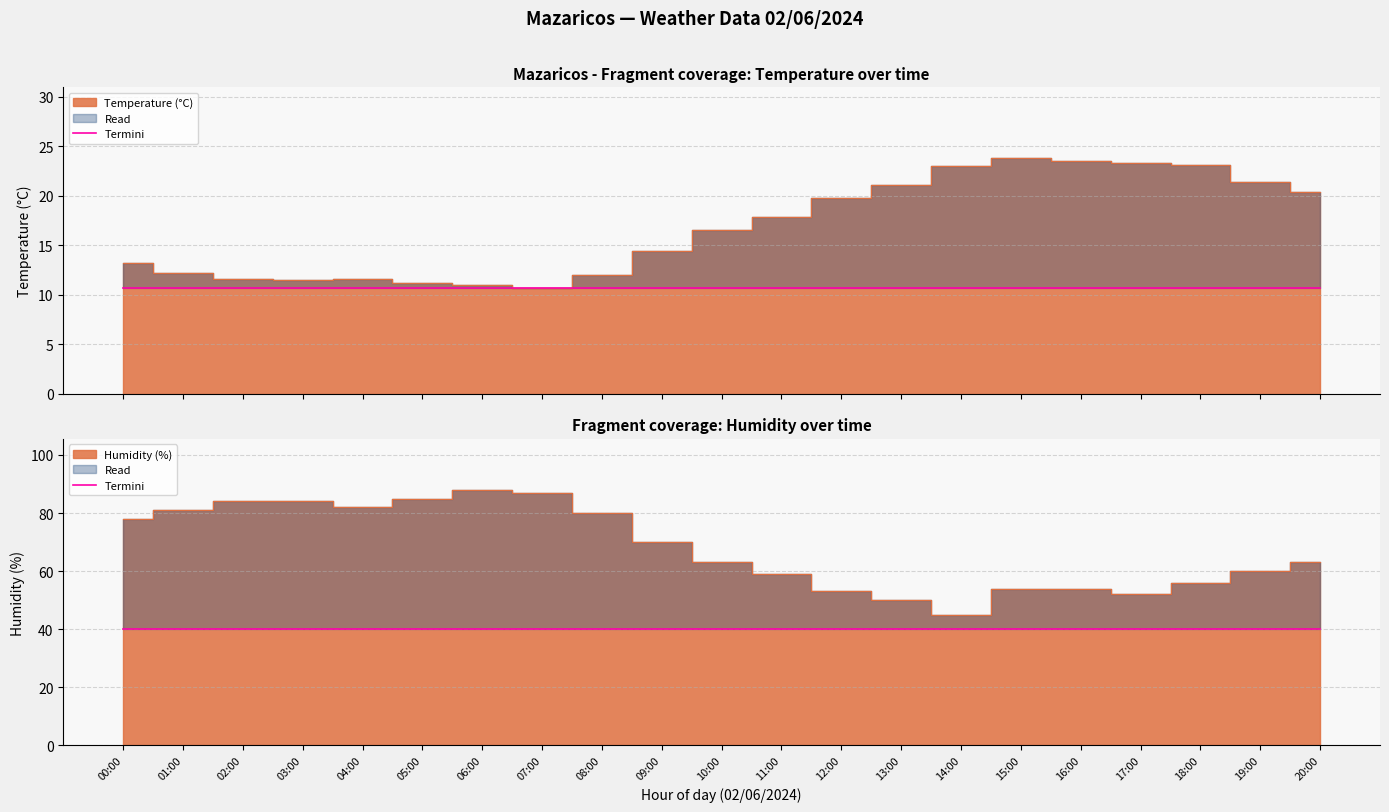

What is the difference between the highest and lowest values at 12:00?

33.2